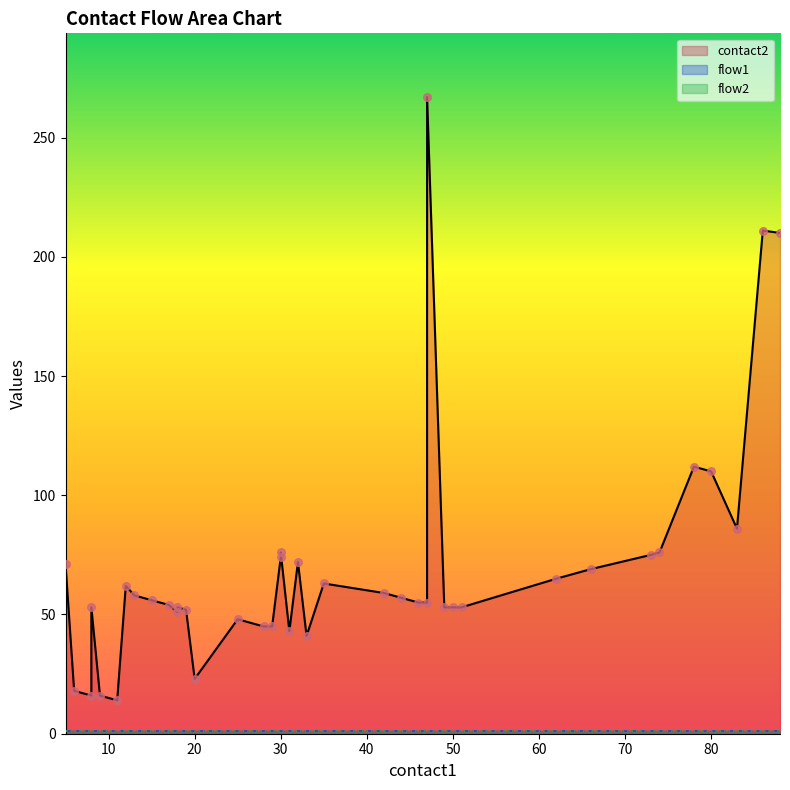

What is the total value across all series at 30?

76